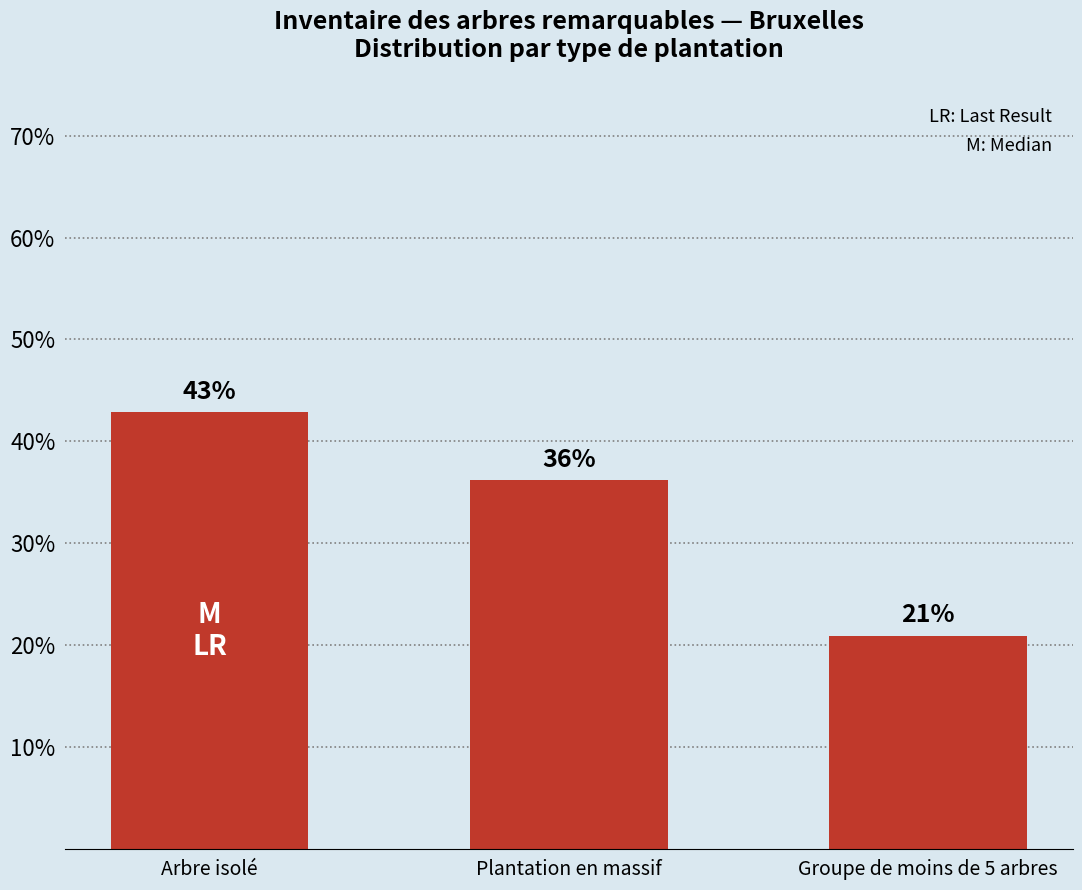

Rank the categories by value from lowest to highest.

Groupe de moins de 5 arbres, Plantation en massif, Arbre isolé